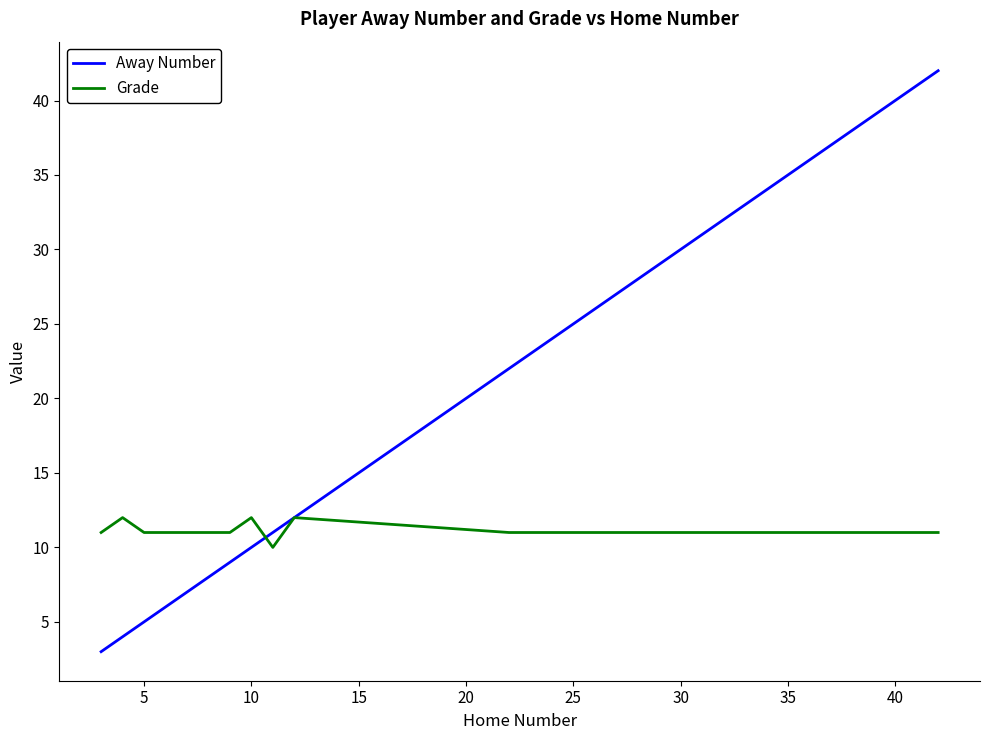

Which series has the largest total across all categories?

Away Number